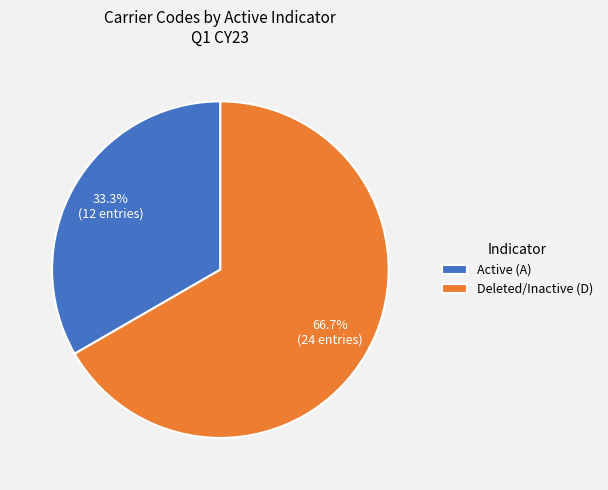

To the nearest percent, what is the average slice percentage?

50%